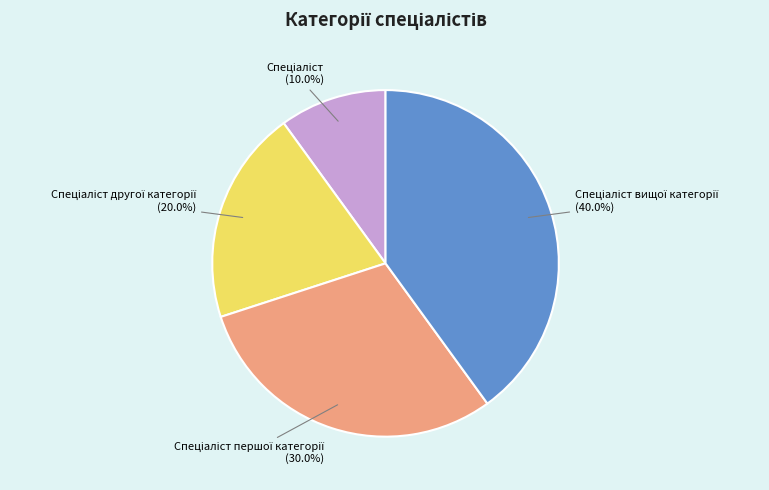

Is there any slice that represents more than half of the pie?

No